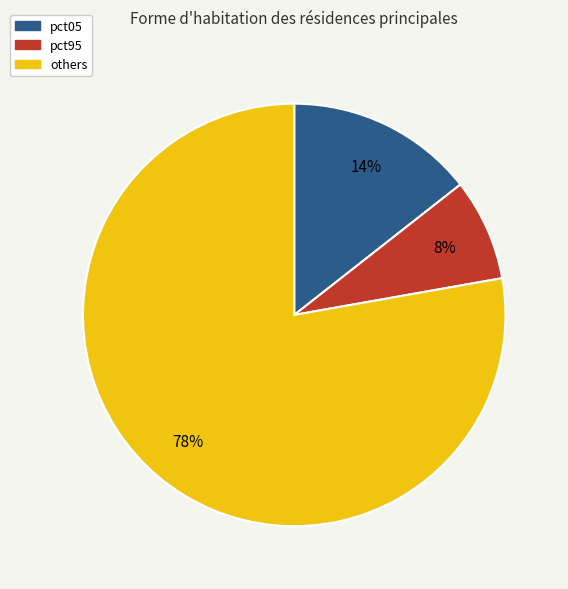

To the nearest percent, what is the difference between the largest and smallest slice percentages?

70%